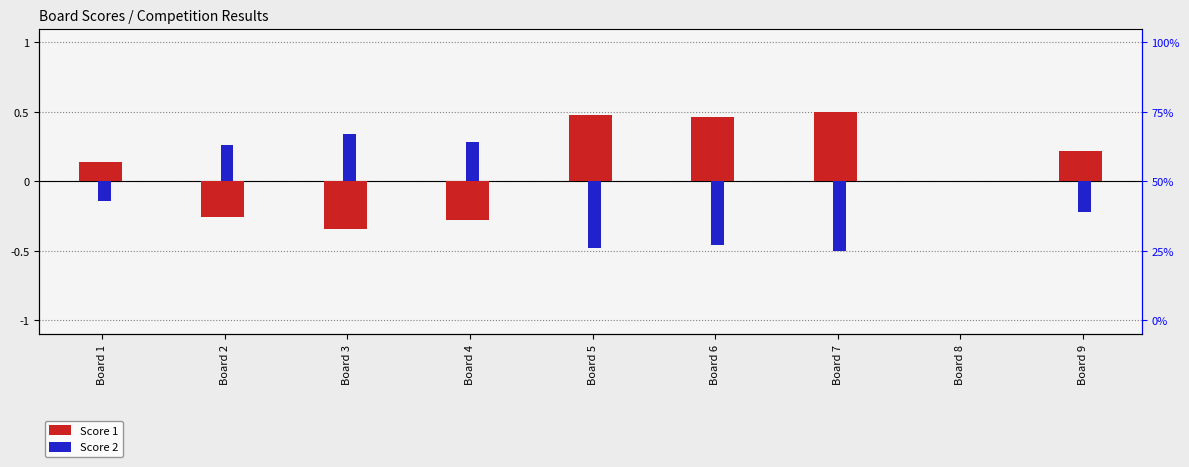

Which series has the largest total across all categories?

Score 1